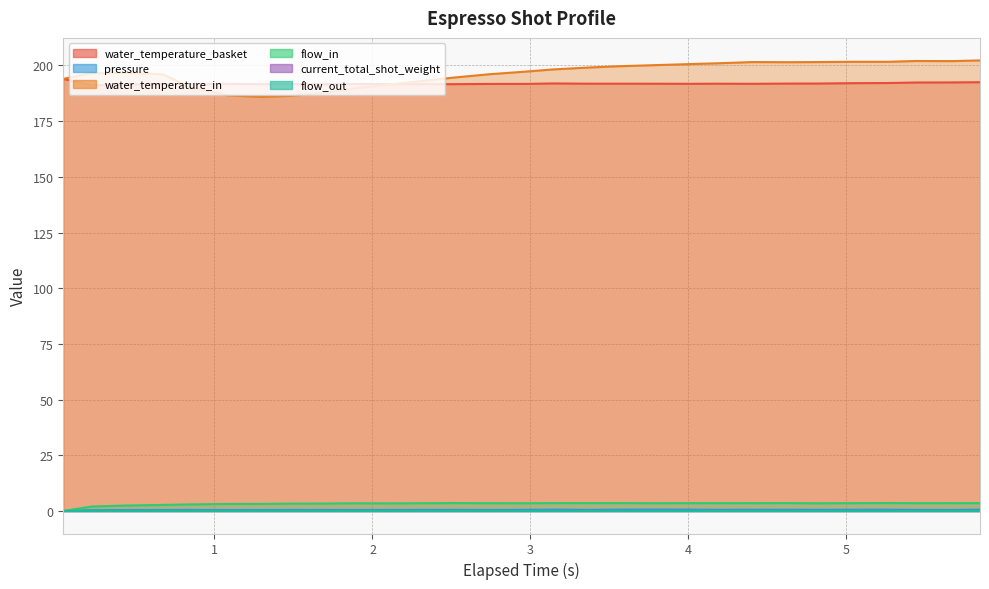

Count the pressure values in the range 0 to 1.

29